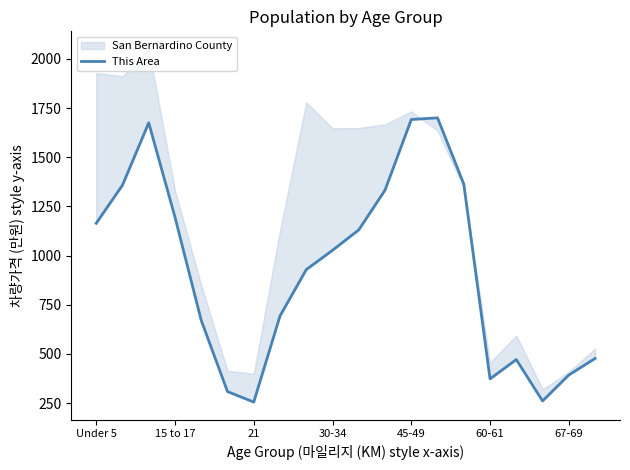

What is the average value?

923.4